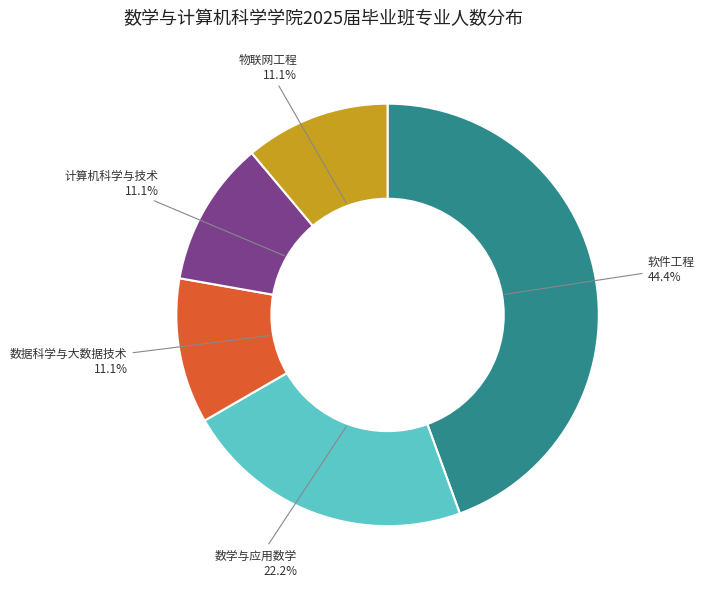

Does any single category account for the majority?

No